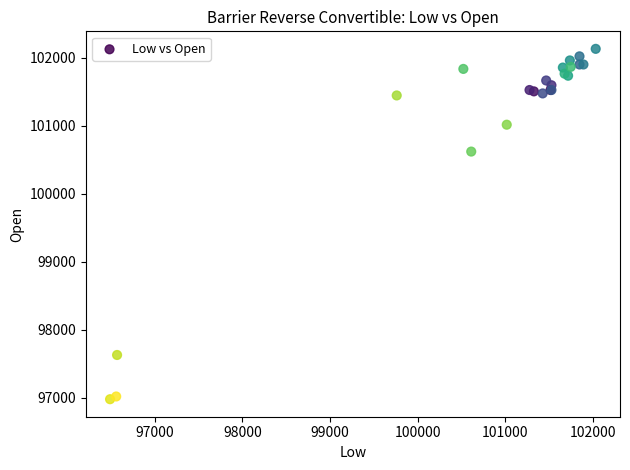

What Y value in the scatter plot is closest to 99555?

100620